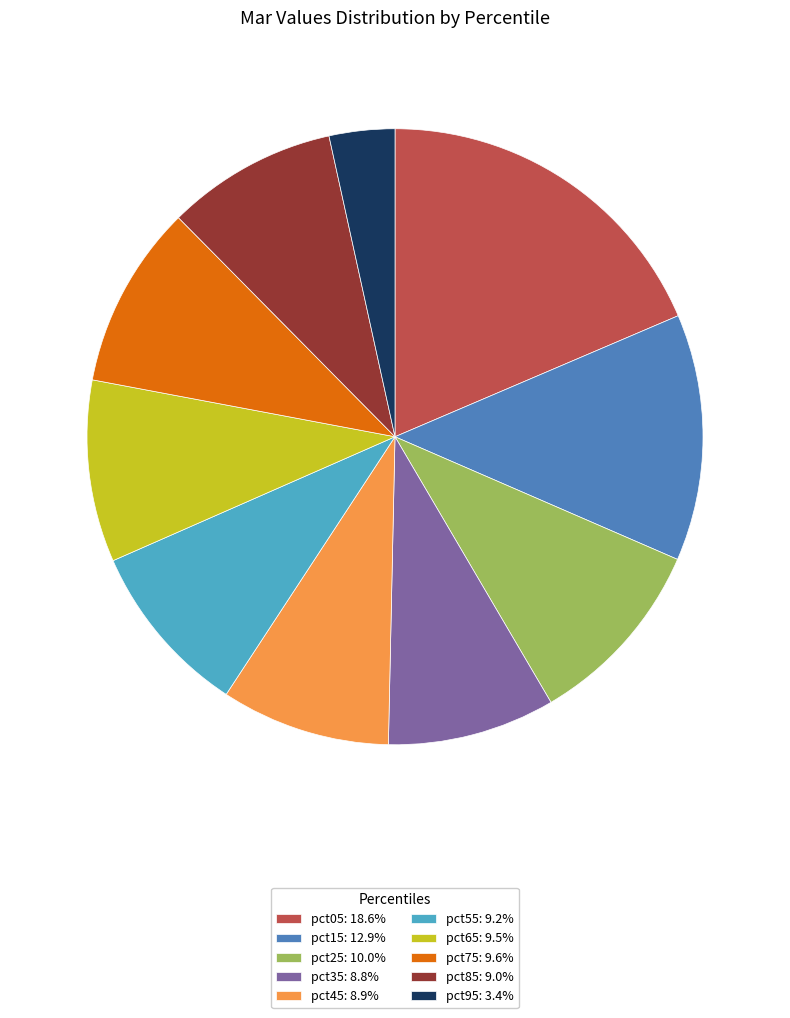

What is the ratio of the value at pct65: 9.5% to the value at pct05: 18.6%?

0.5